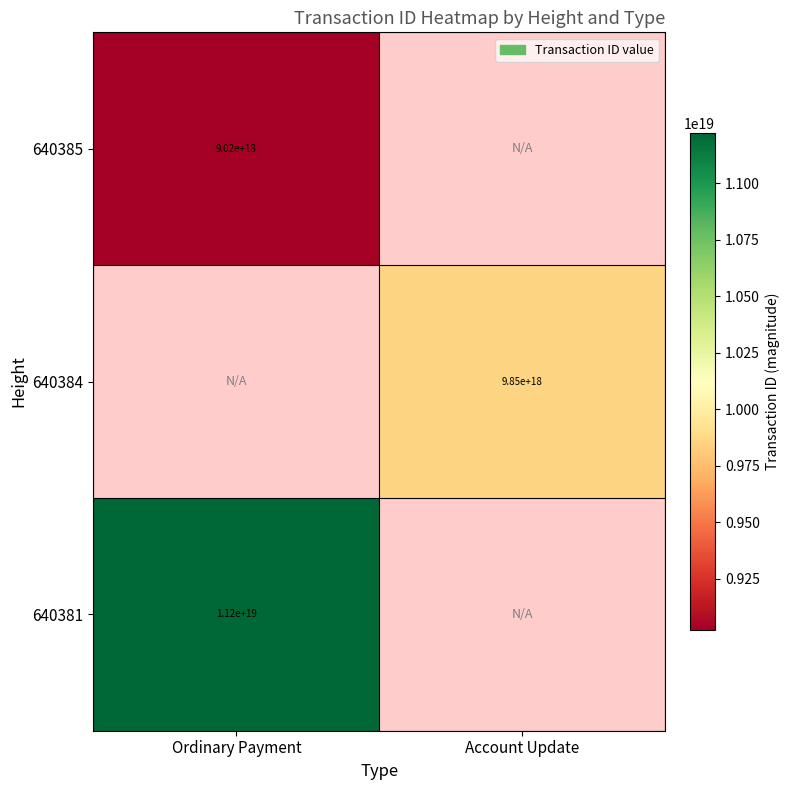

Is it true that 640381 equals 11200000000000000000 at Ordinary Payment?

True